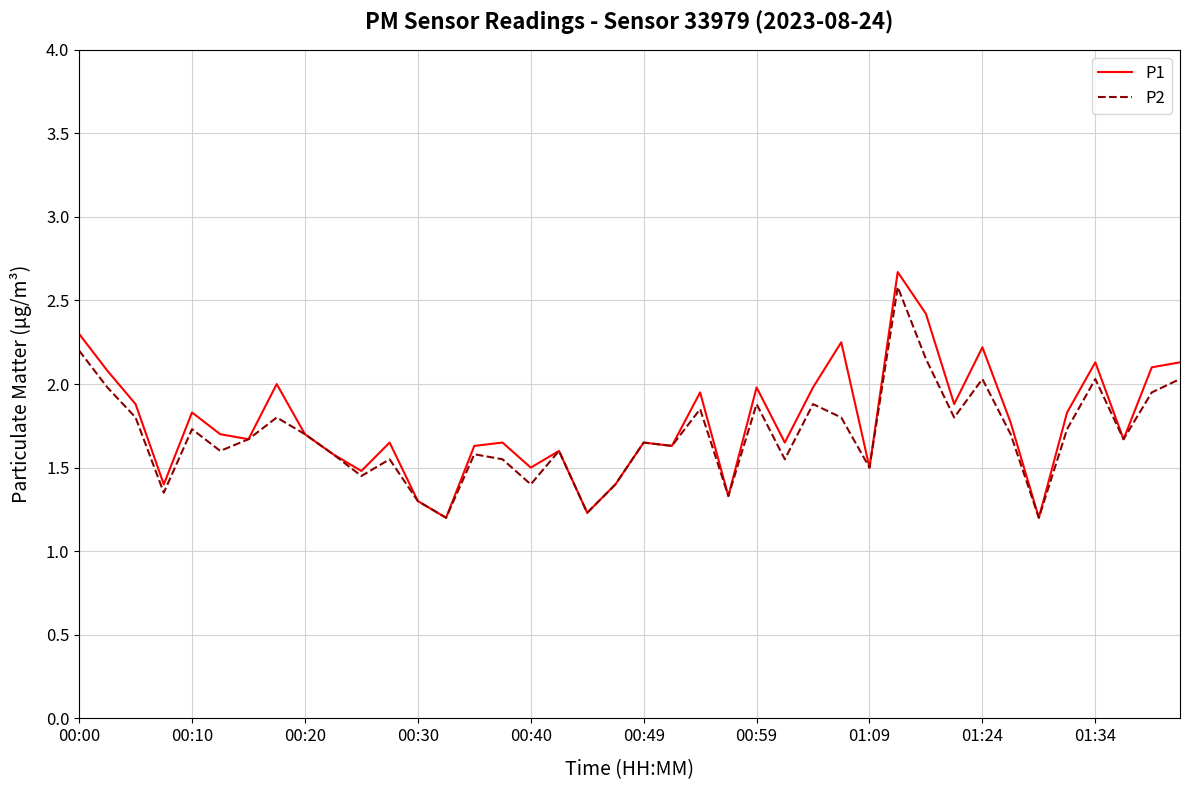

Which series has the largest range (max minus min)?

P1